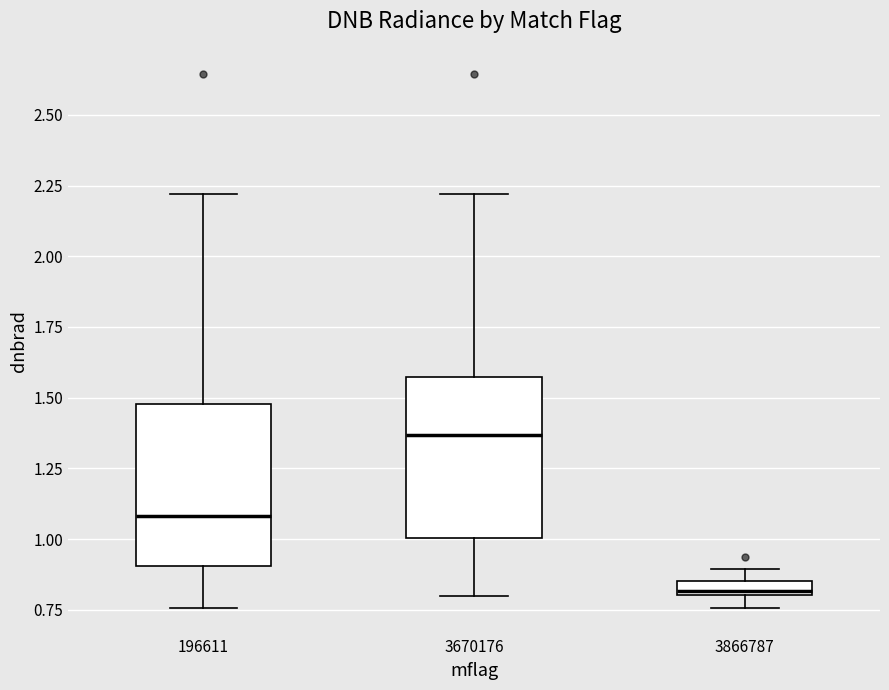

Which box has the highest median line?

3670176